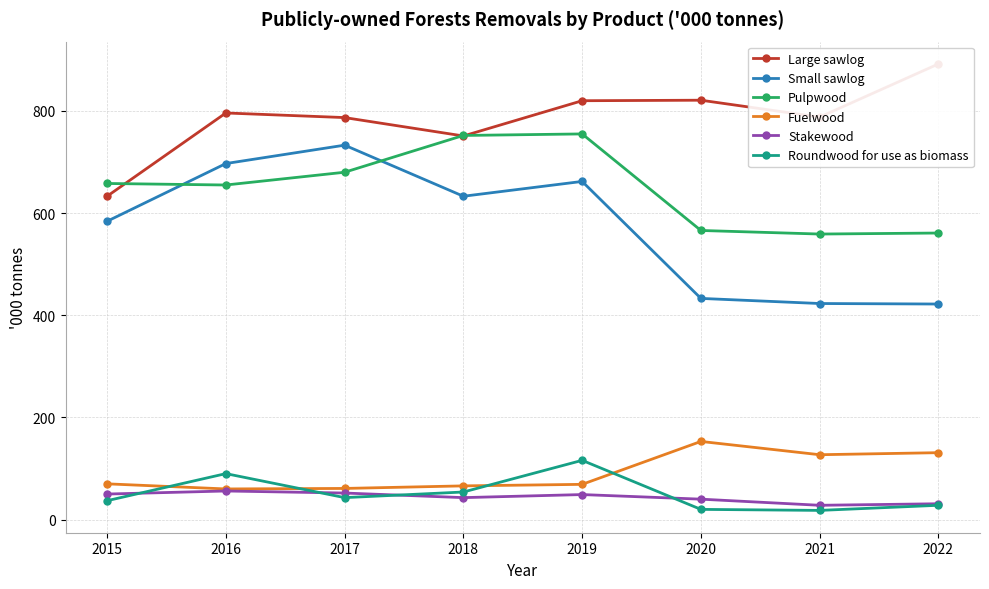

True or false: Small sawlog has a value of 422 at 2022.

True